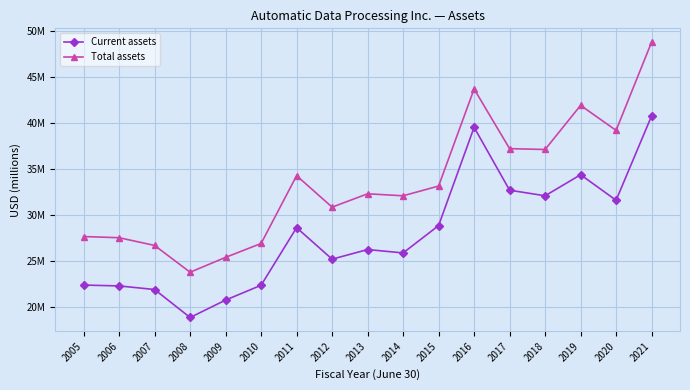

True or false: Current assets and Total assets intersect in this chart.

False